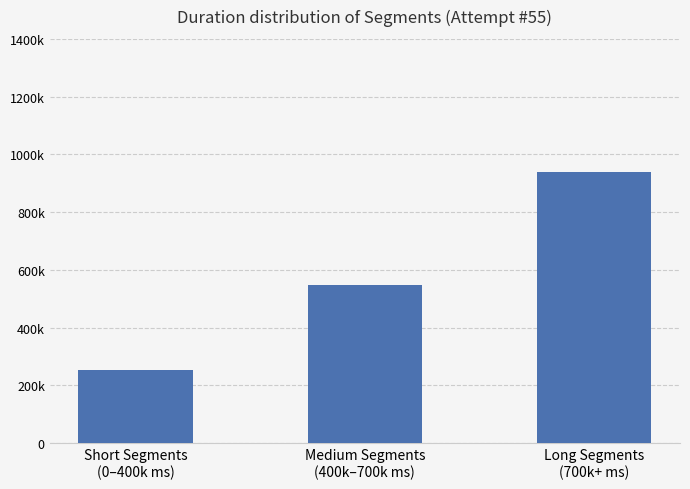

Count the number of data series in this chart.

1